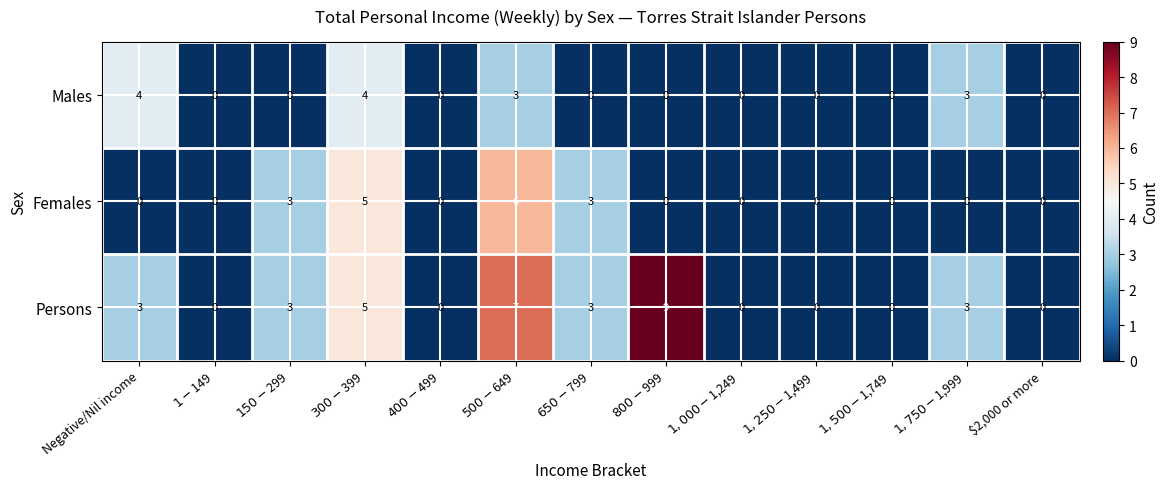

Is it true that Females equals 0 at $2,000 or more?

True